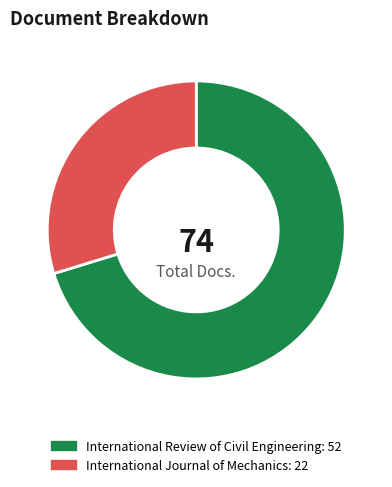

Is it true that International Review of Civil Engineering is 70% of the pie?

True